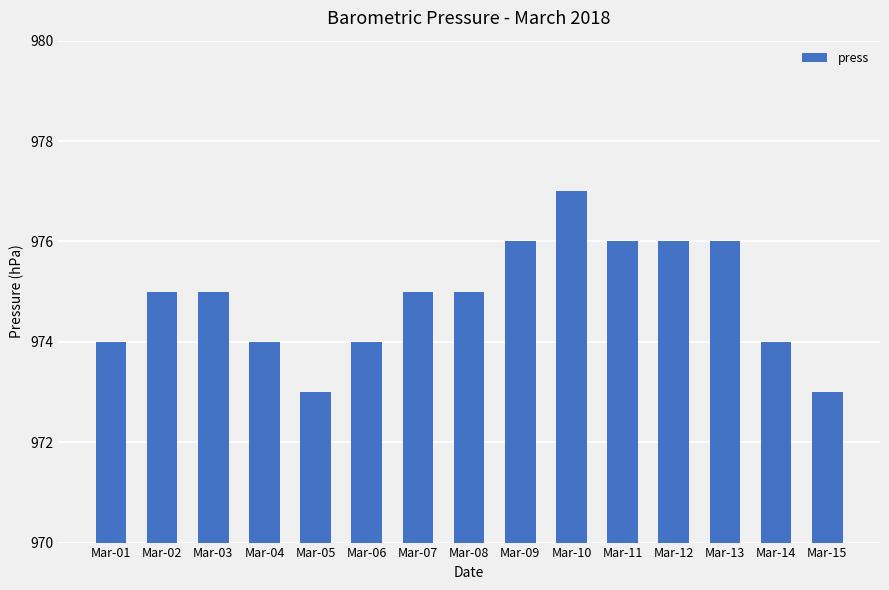

What is the greatest value displayed?

977